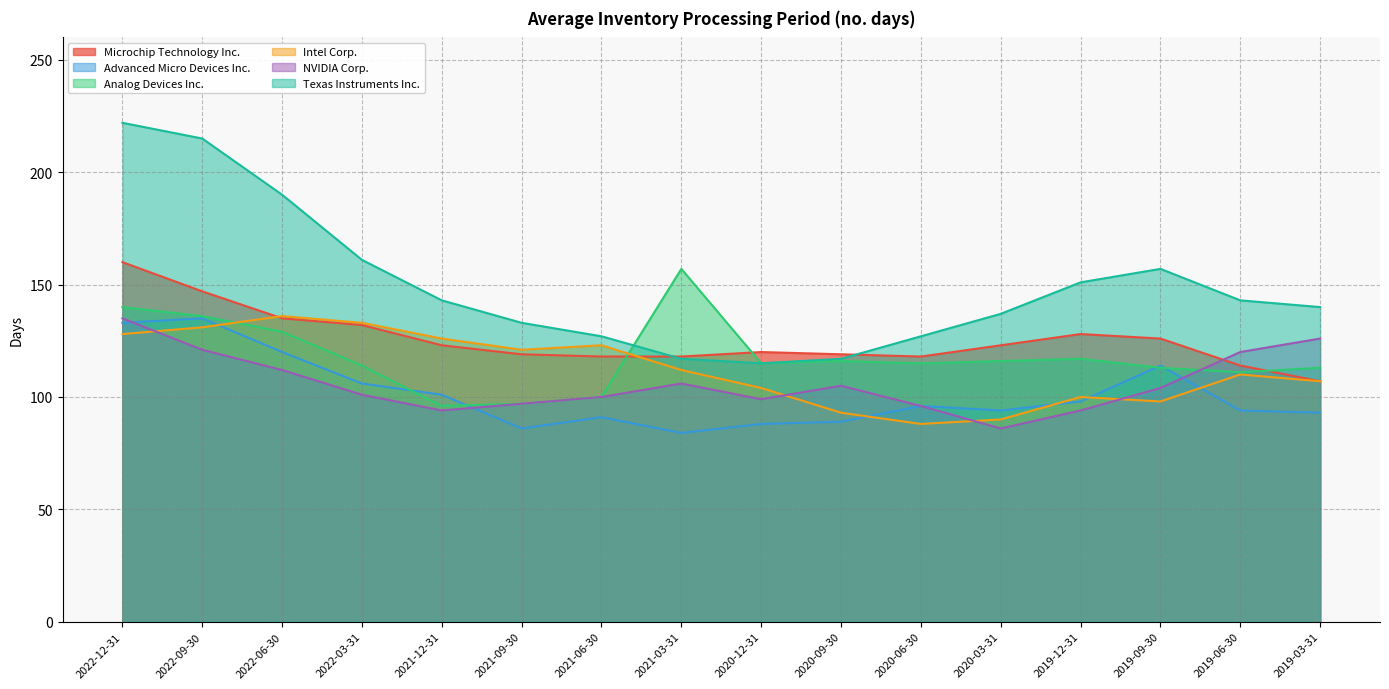

What is the sum of all Analog Devices Inc. values?

1885